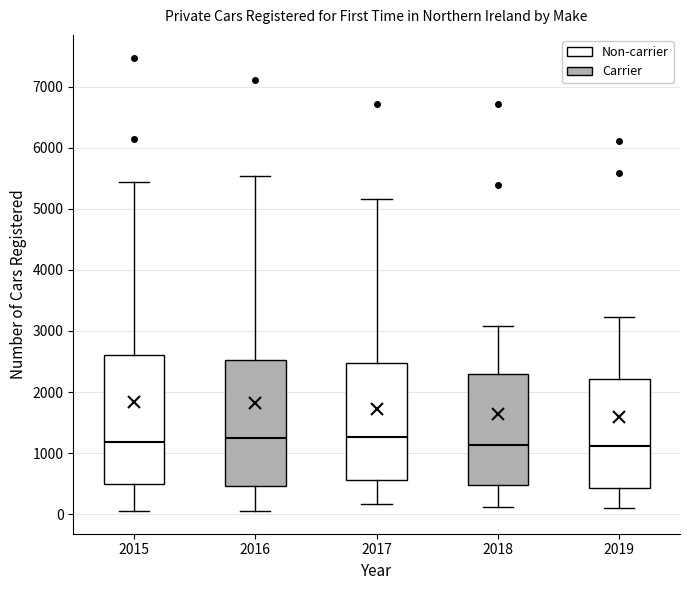

Reading left to right, transcribe this box plot: for each box, give where its median line is, the range the box spans, and where its two whiskers end, as read against the y-axis. The values are not printed on the chart, so give them approximately, as read against the axis.

2015: median 1200, box 500 to 2600, whiskers 100 to 5400
2016: median 1200, box 500 to 2500, whiskers 100 to 5500
2017: median 1300, box 600 to 2500, whiskers 200 to 5200
2018: median 1100, box 500 to 2300, whiskers 100 to 3100
2019: median 1100, box 400 to 2200, whiskers 100 to 3200